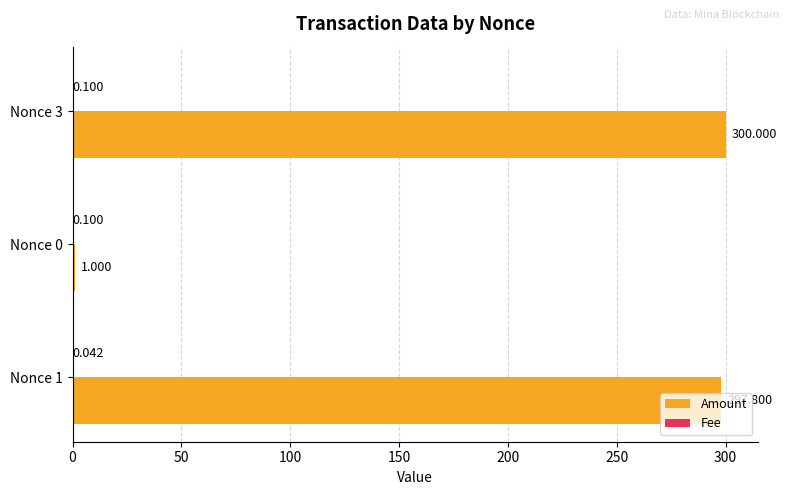

Which series changed the most between Nonce 1 and Nonce 0?

Amount